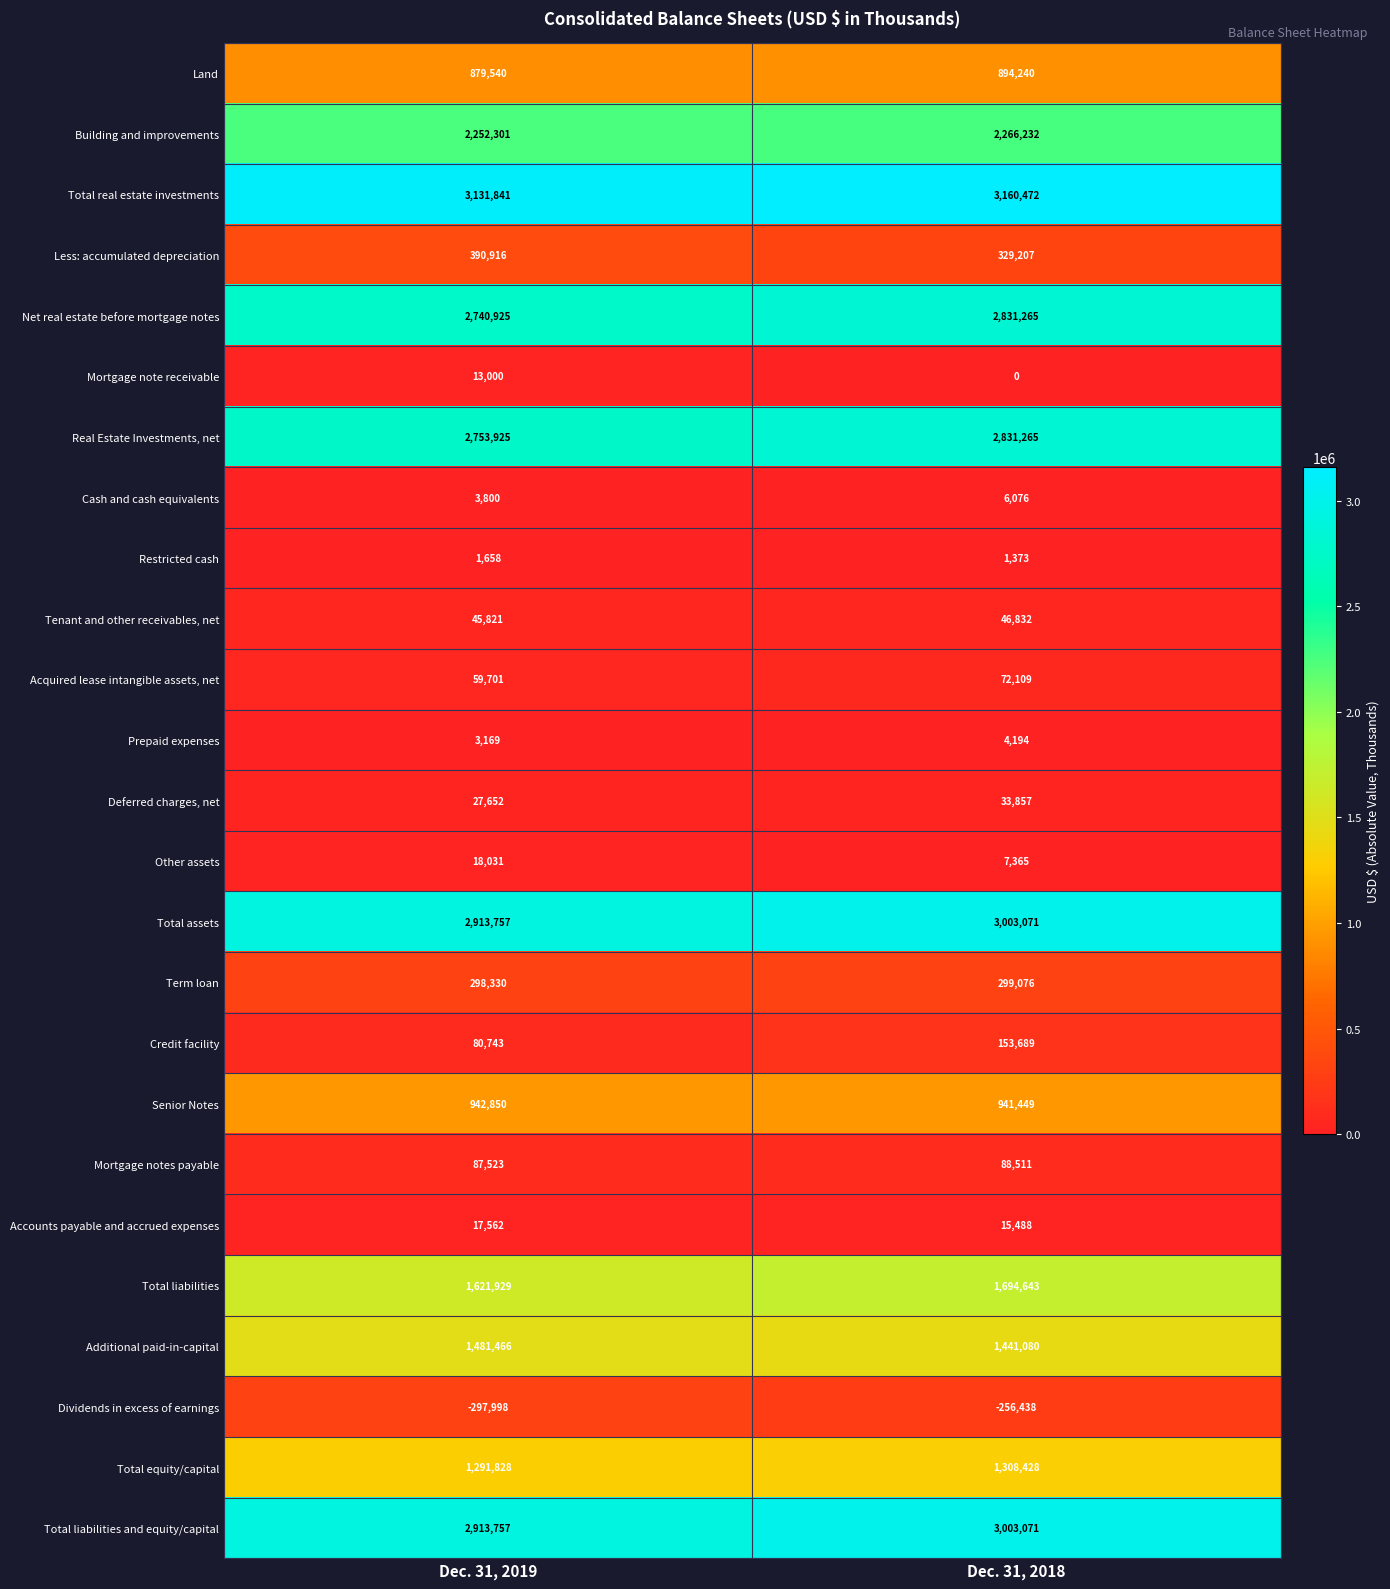

True or false: Total real estate investments has a value of 862071 at Dec. 31, 2018.

False